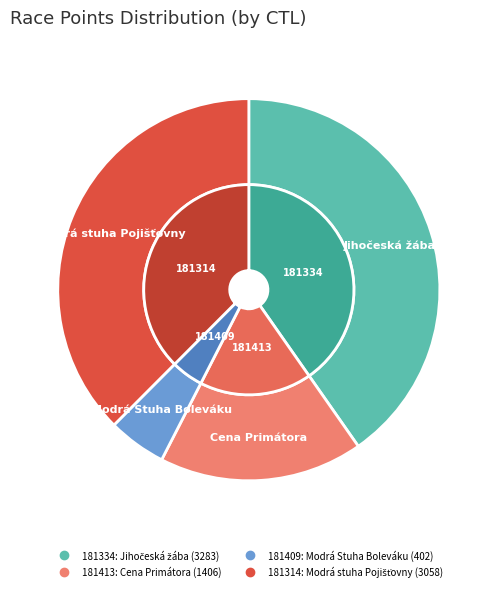

Count the number of slices in the pie.

4